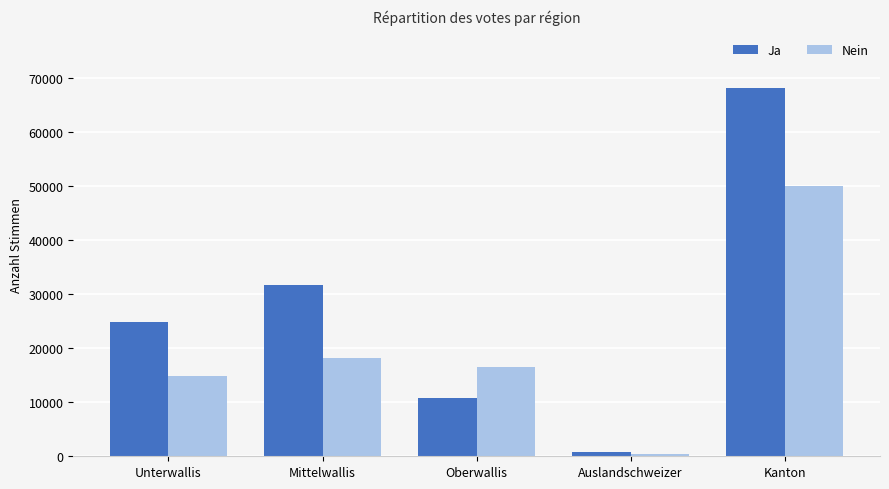

At which category is the sum across all series the highest?

Kanton